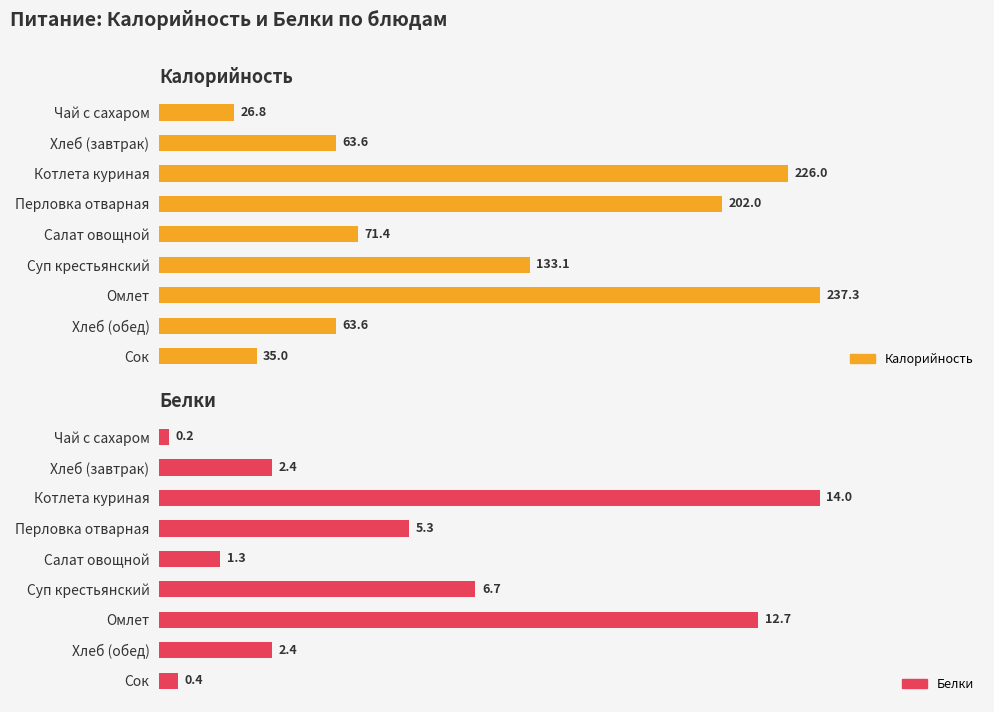

Which series has the largest range (max minus min)?

Калорийность